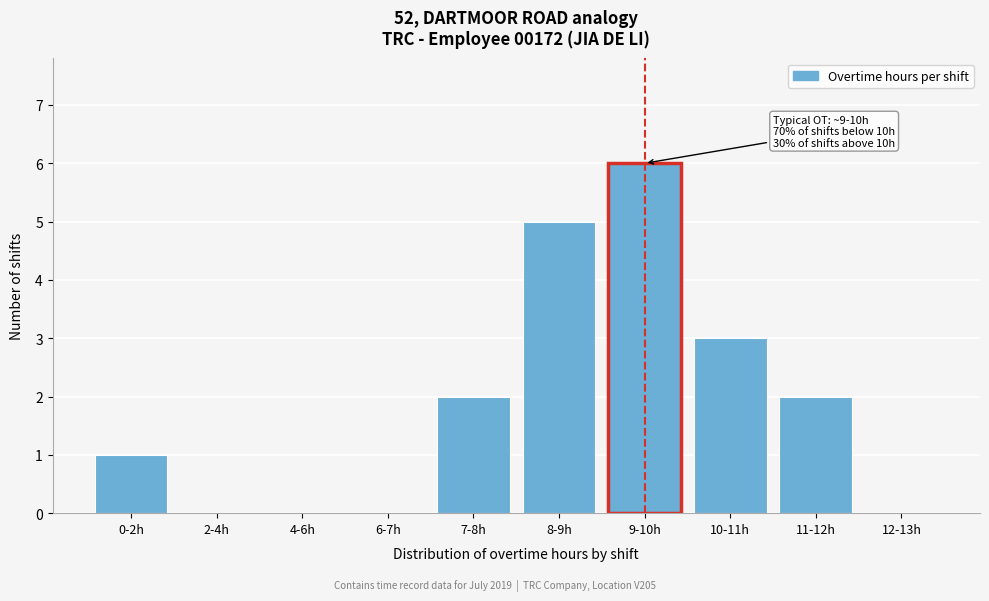

Reading left to right, what are all the values shown in this chart?

0-2h=1	2-4h=0	4-6h=0	6-7h=0	7-8h=2	8-9h=5	9-10h=6	10-11h=3	11-12h=2	12-13h=0